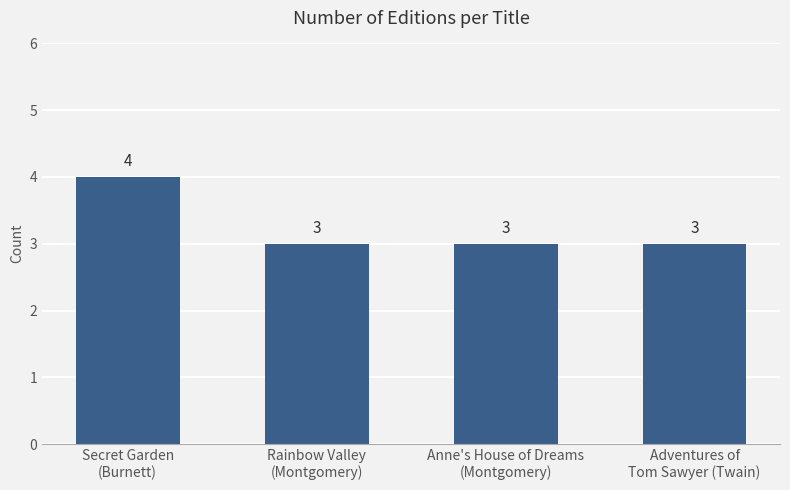

What position from the right is Rainbow Valley
(Montgomery)?

3